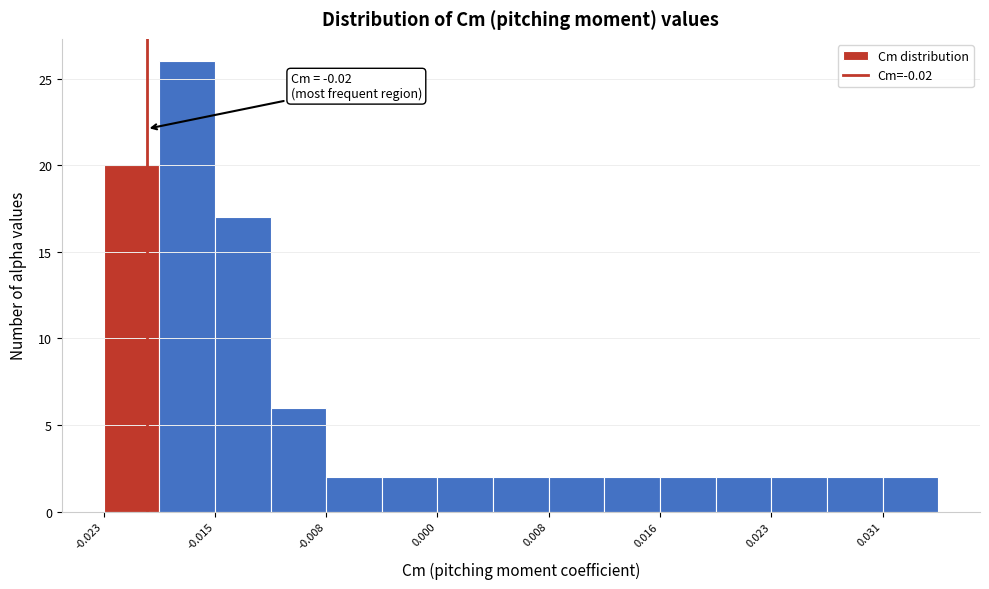

Around what value on the x-axis is the tallest bar? Give the approximate position of its centre, as read against the axis.

-0.017